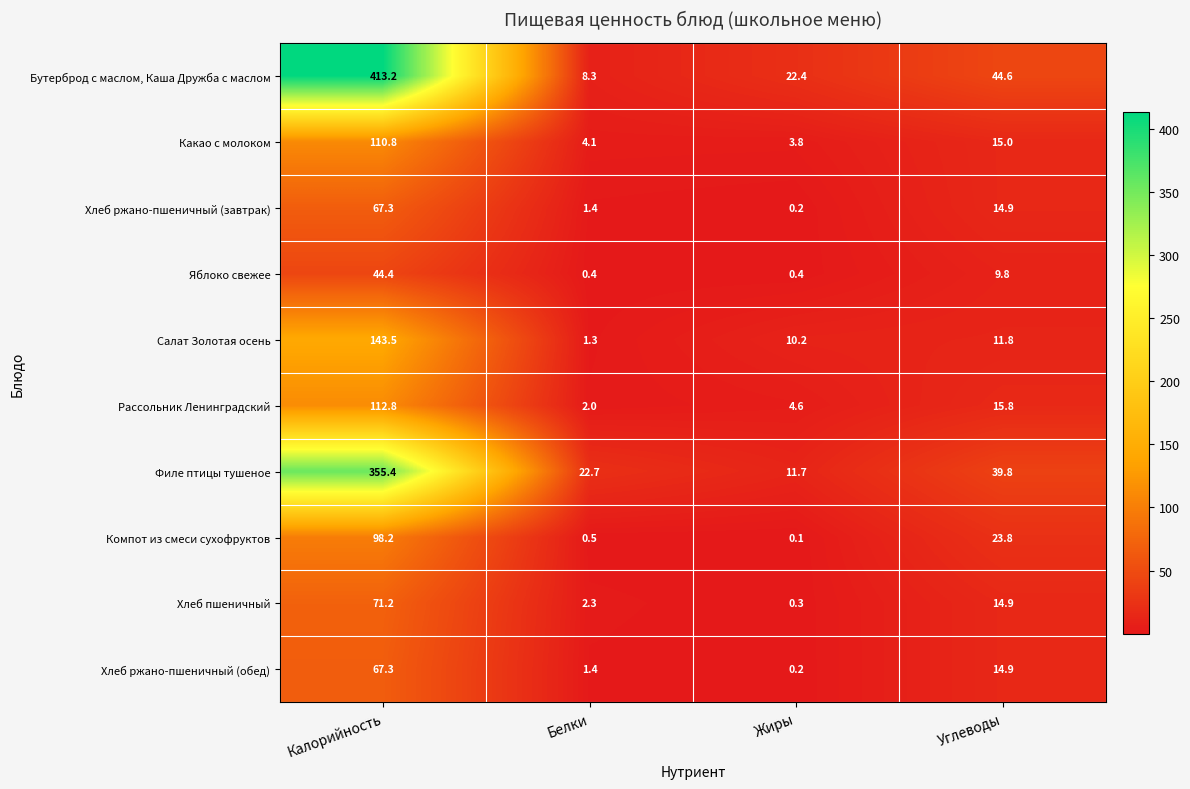

What is the difference between the highest and lowest values at Белки?

22.3